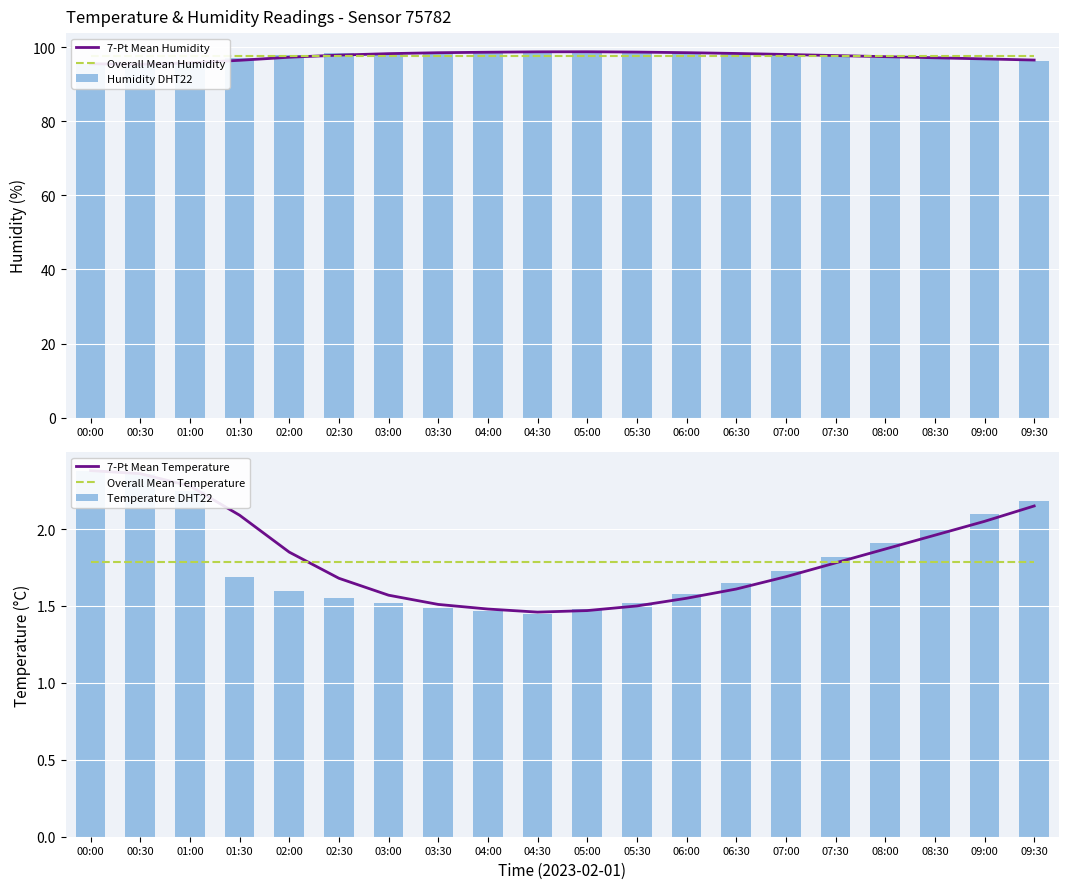

At how many categories does at least one series exceed 63?

20